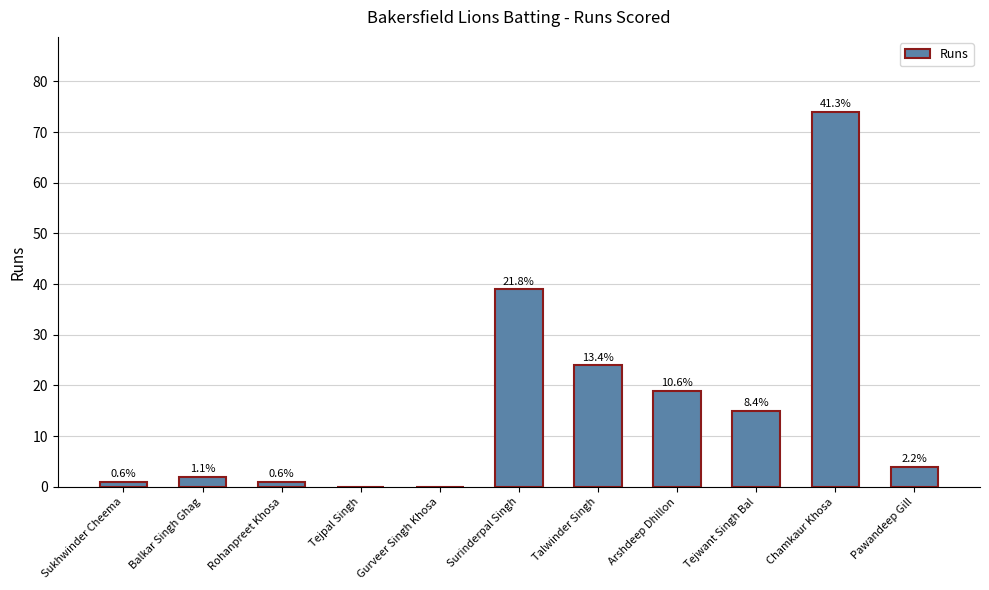

Read the value at Tejwant Singh Bal, to the nearest 5.

15